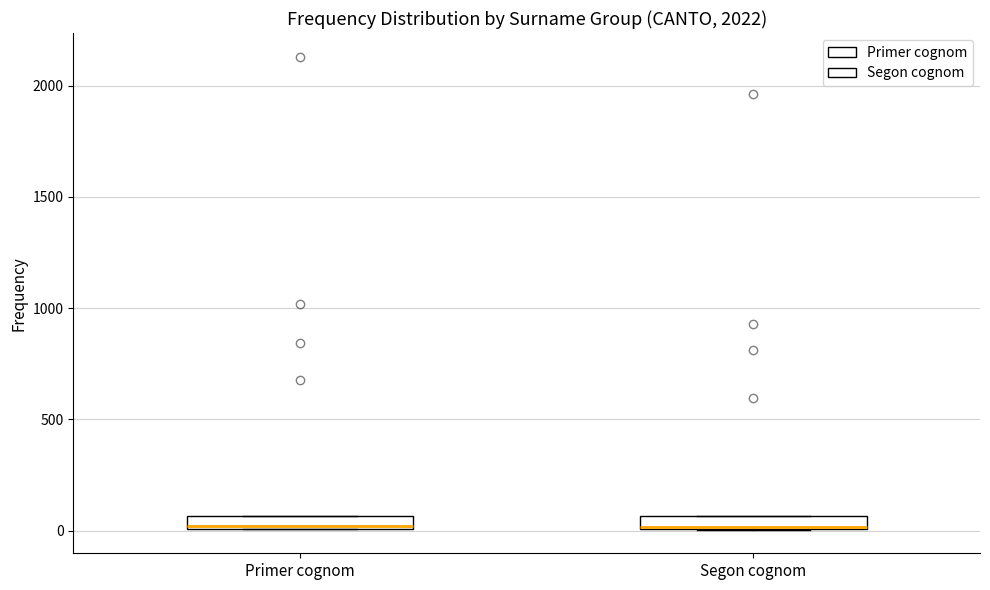

Where is the lower edge of the box for Primer cognom on the y-axis? The values are not printed on the chart, so give them approximately, as read against the axis.

0